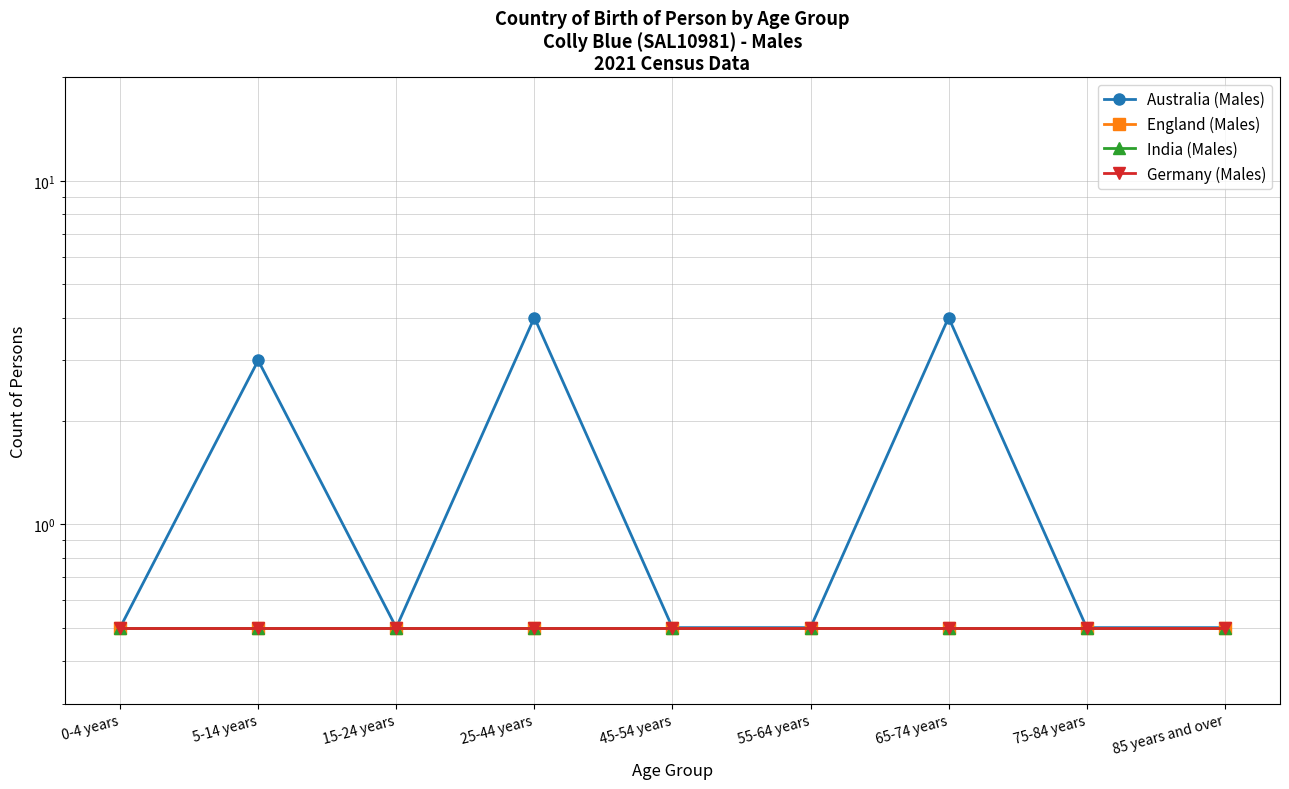

What is the total value across all series at 55-64 years?

2.0